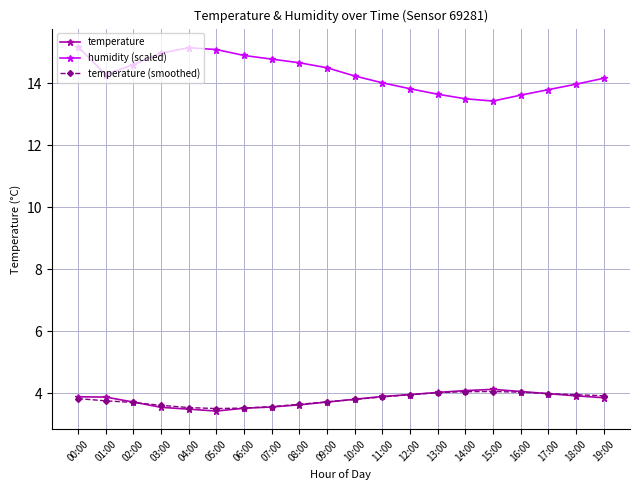

What is the total value across all series at 12:00?

21.7